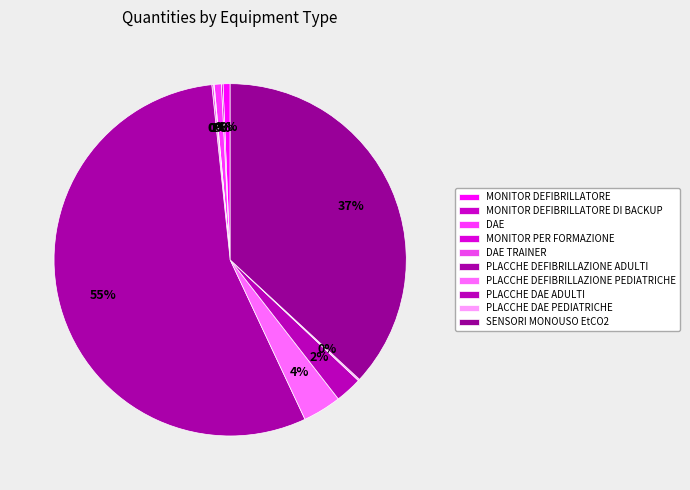

What is the change in value from PLACCHE DEFIBRILLAZIONE ADULTI to PLACCHE DAE PEDIATRICHE?

-4488